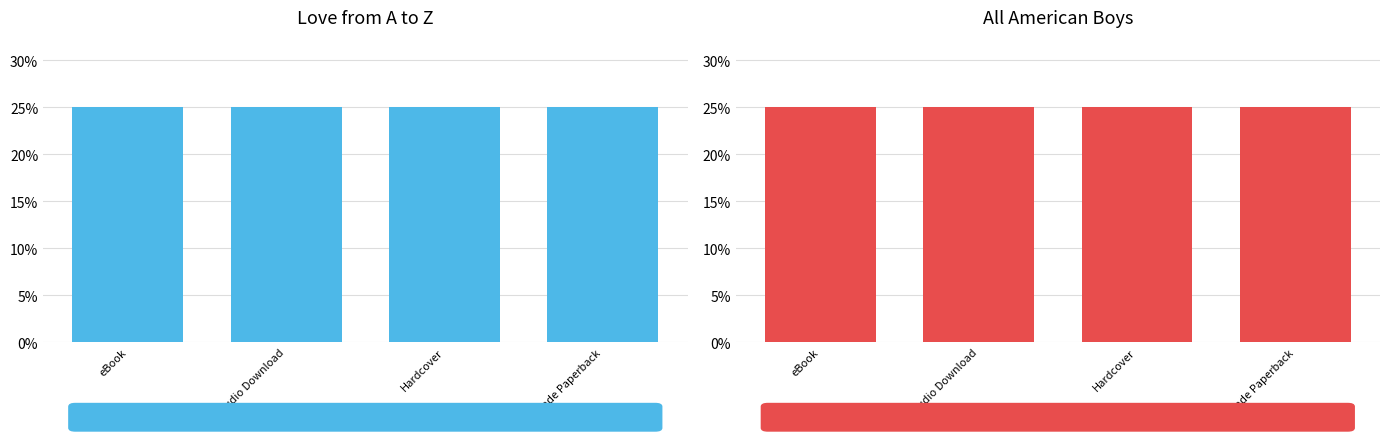

Which label corresponds to the largest value in the chart?

eBook